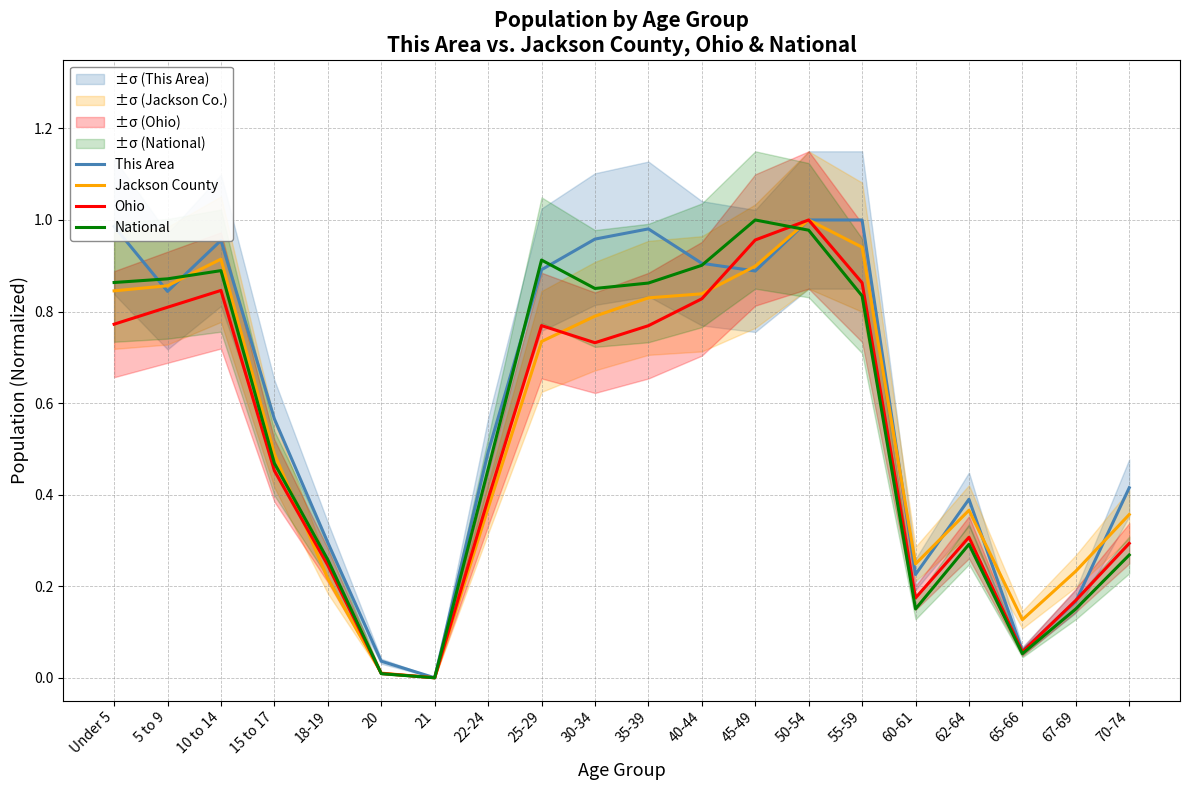

How many series are shown in this chart?

4